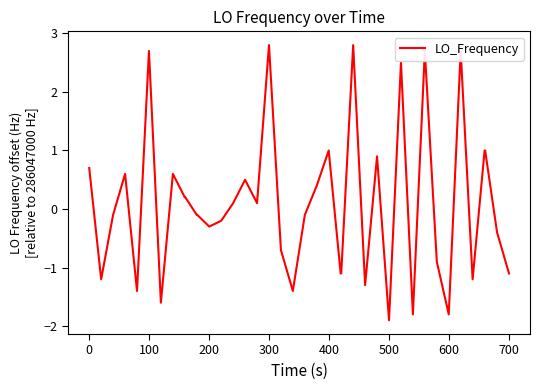

What is the minimum value shown in the chart?

-1.9